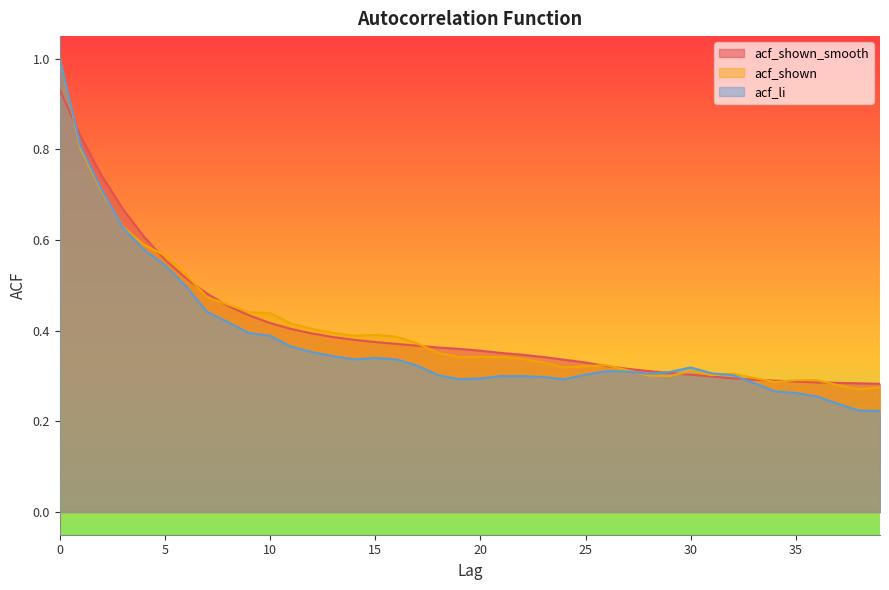

At how many categories does at least one series exceed 0?

40